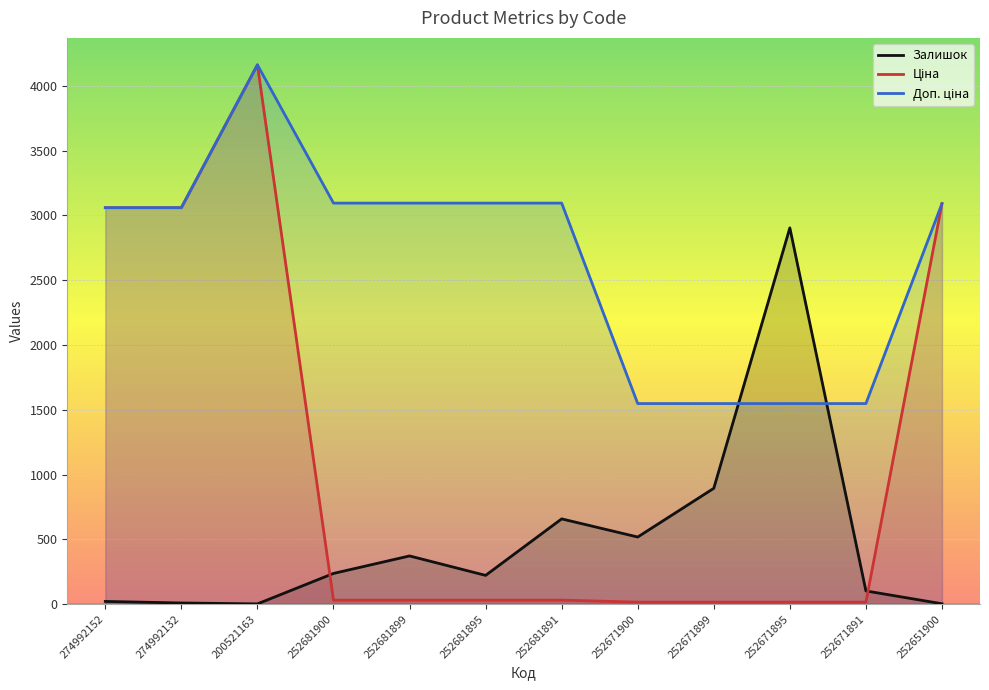

At 252671900, list the series in order from largest to smallest.

Доп. ціна, Залишок, Ціна